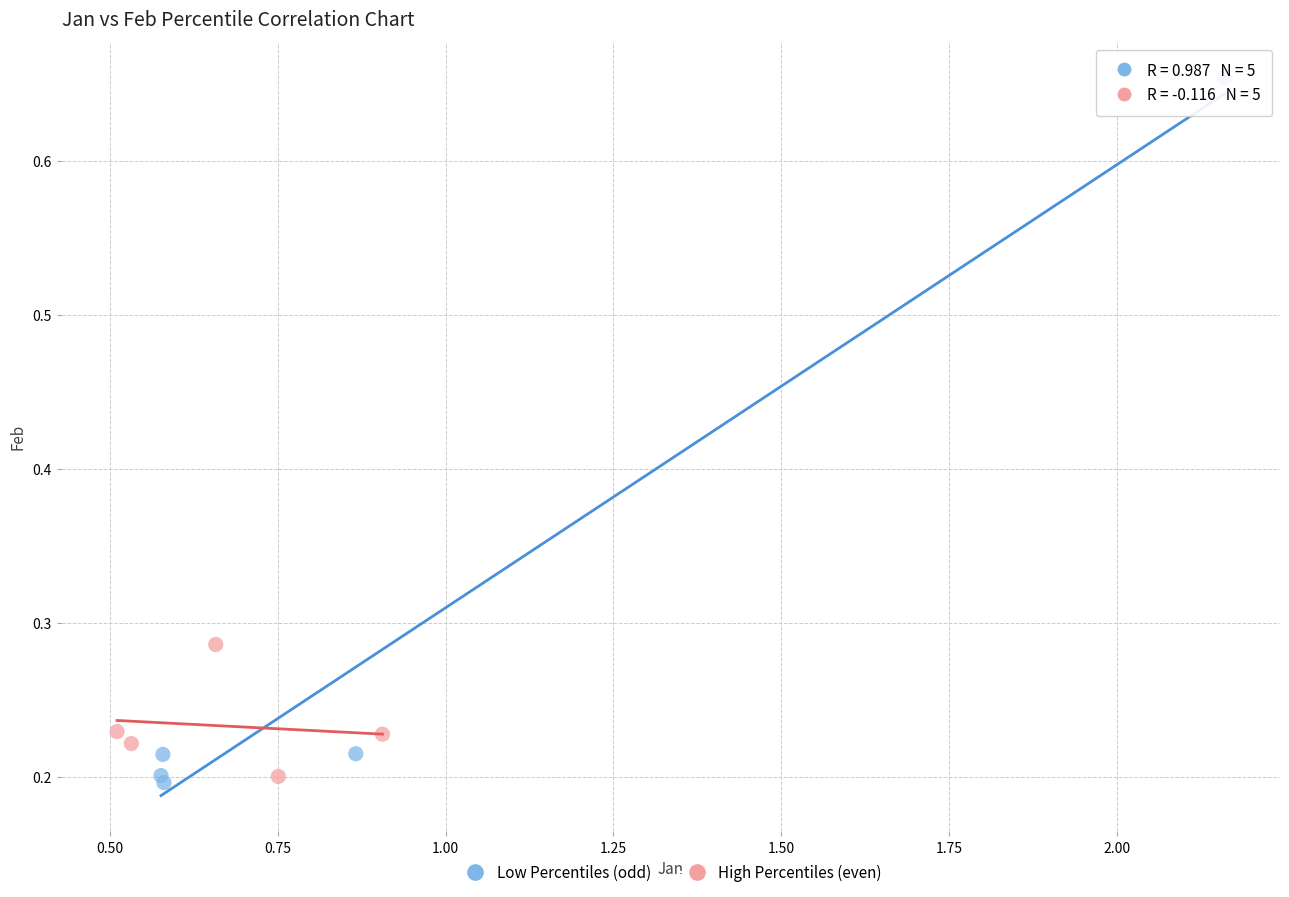

Which series has the widest spread of Y values?

Low Percentiles (odd)